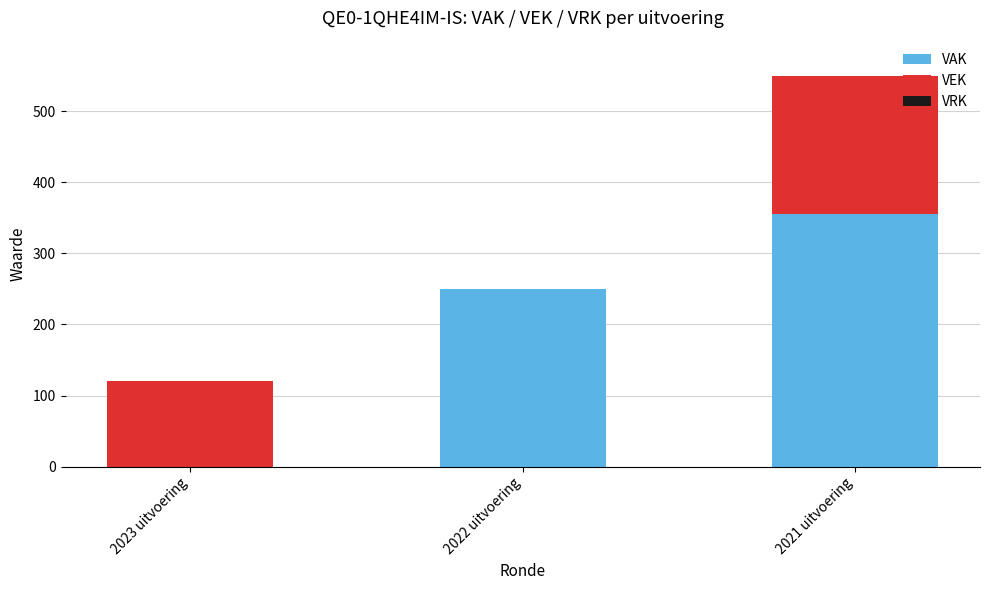

How many VAK values are between 0 and 356?

3